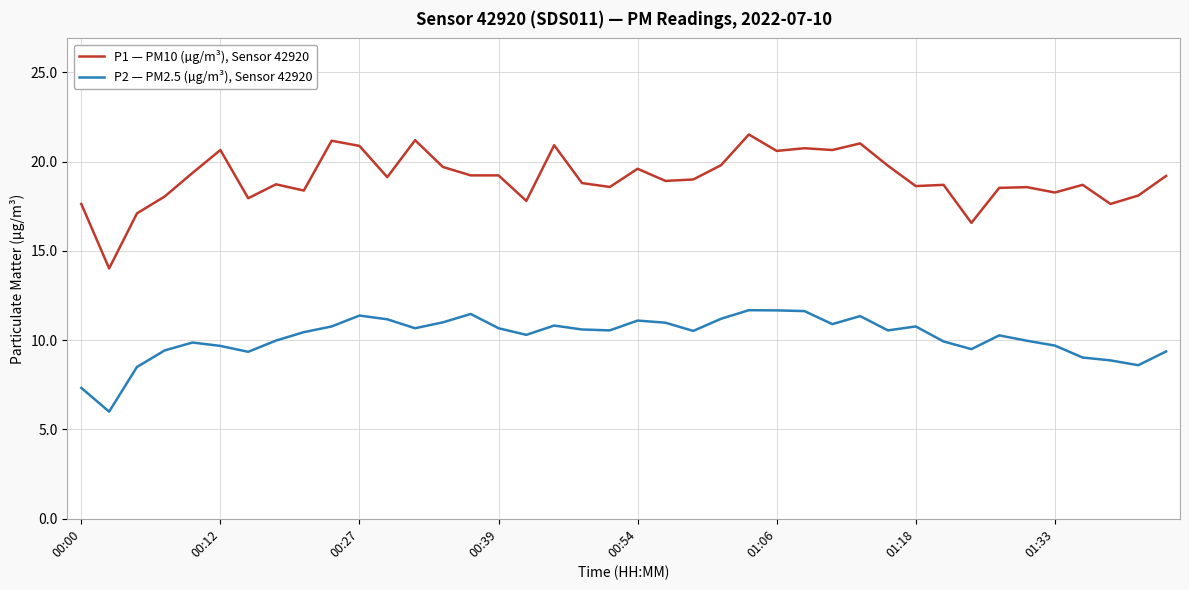

Which series has the largest total across all categories?

P1 — PM10 (µg/m³), Sensor 42920